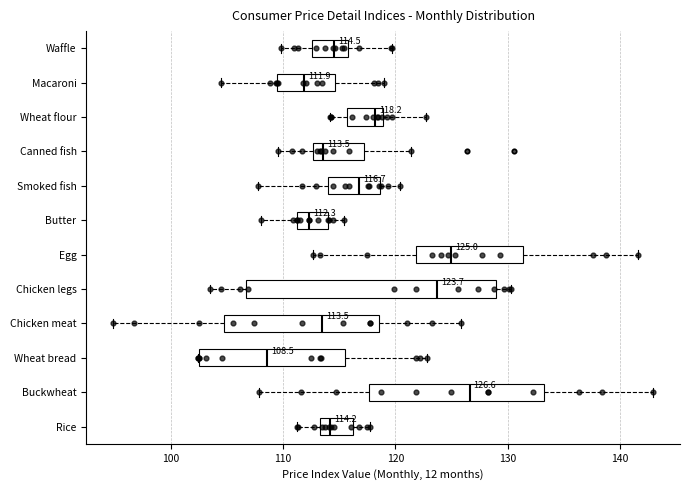

Which box is the widest, from its left edge to its right edge?

Chicken legs